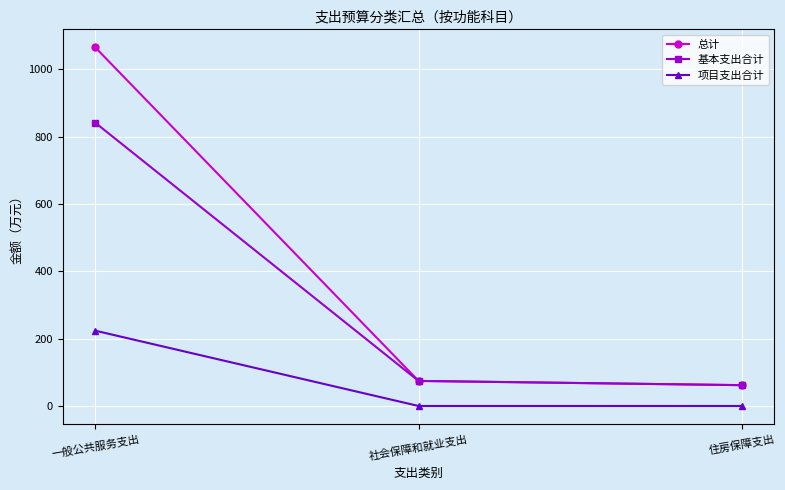

Reading left to right, extract all data points from this chart.

总计: 1065.7	74.5	61.9
基本支出合计: 841.9	74.5	61.9
项目支出合计: 223.9	0.0	0.0